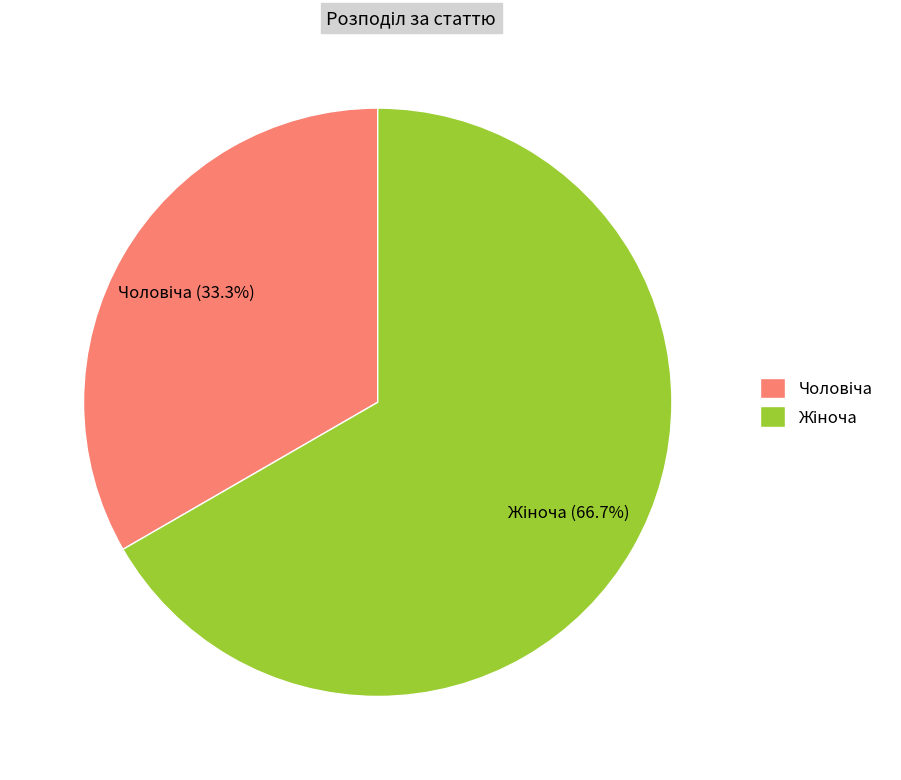

Count the number of slices in the pie.

2